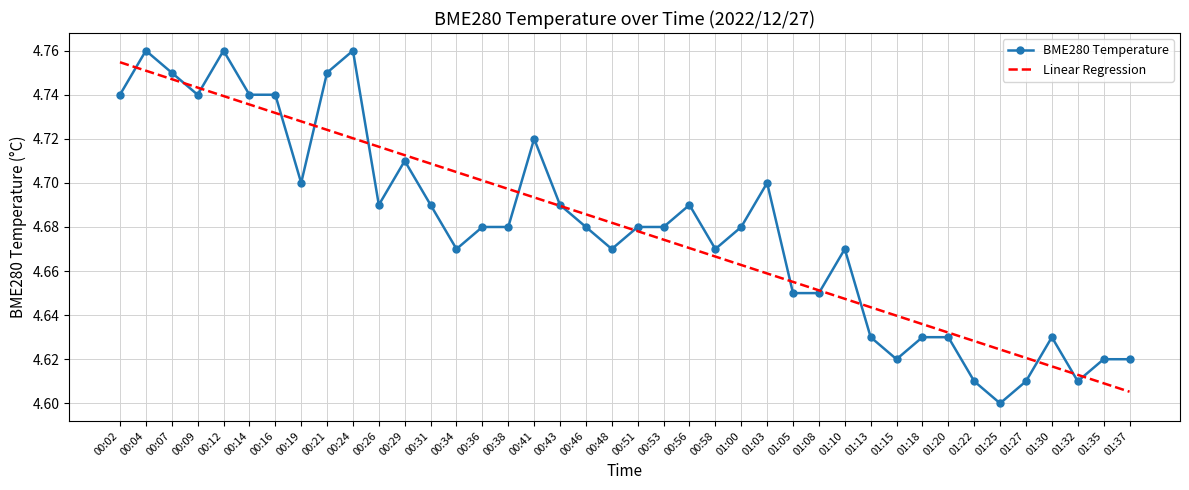

True or false: BME280 Temperature and Linear Regression intersect in this chart.

True